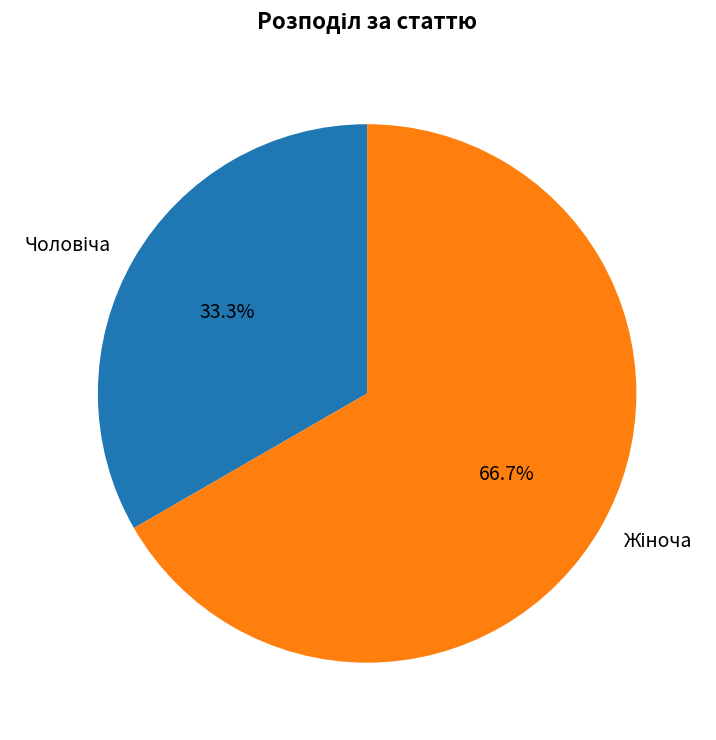

Does any single category account for the majority?

Yes